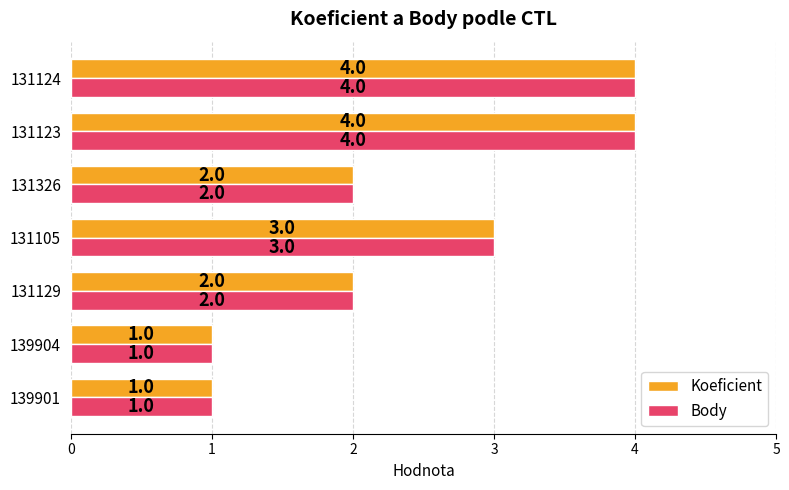

Is the value of Koeficient at 131124 greater than the value of Body at 139904?

Yes